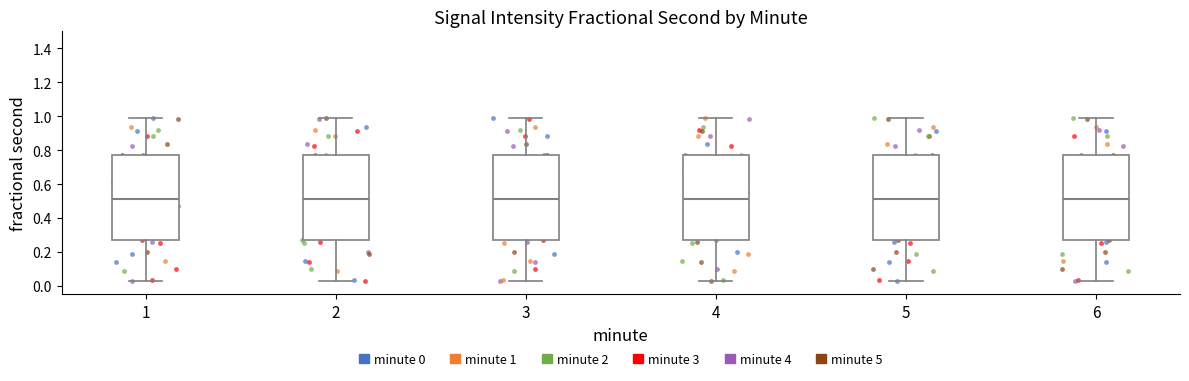

Reading left to right, read every box against the y-axis: the position of its median line, the range the box covers, and the ends of its whiskers. The values are not printed on the chart, so give them approximately, as read against the axis.

1: median 0.52, box 0.26 to 0.78, whiskers 0.04 to 0.98
2: median 0.52, box 0.26 to 0.78, whiskers 0.04 to 0.98
3: median 0.52, box 0.26 to 0.78, whiskers 0.04 to 0.98
4: median 0.52, box 0.26 to 0.78, whiskers 0.04 to 0.98
5: median 0.52, box 0.26 to 0.78, whiskers 0.04 to 0.98
6: median 0.52, box 0.26 to 0.78, whiskers 0.04 to 0.98